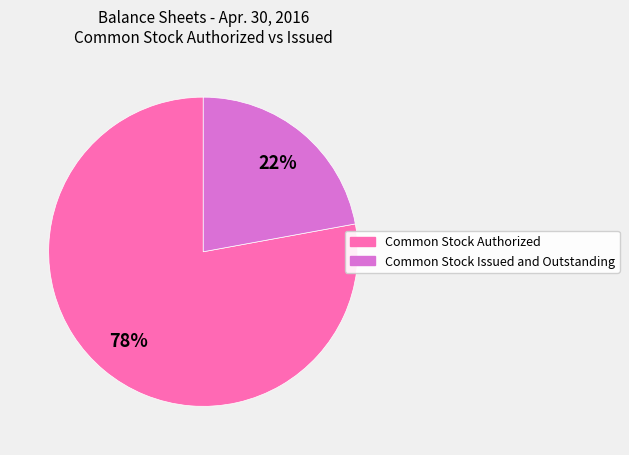

To the nearest percent, what percentage of the pie is Common Stock Authorized?

78%